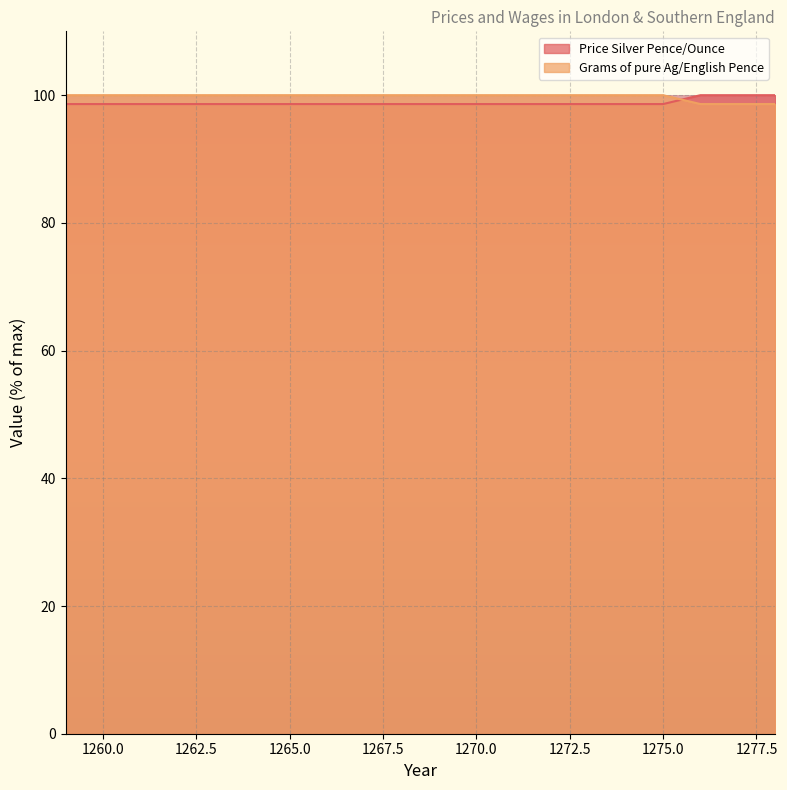

Which series has the largest total across all categories?

Grams of pure Ag/English Pence